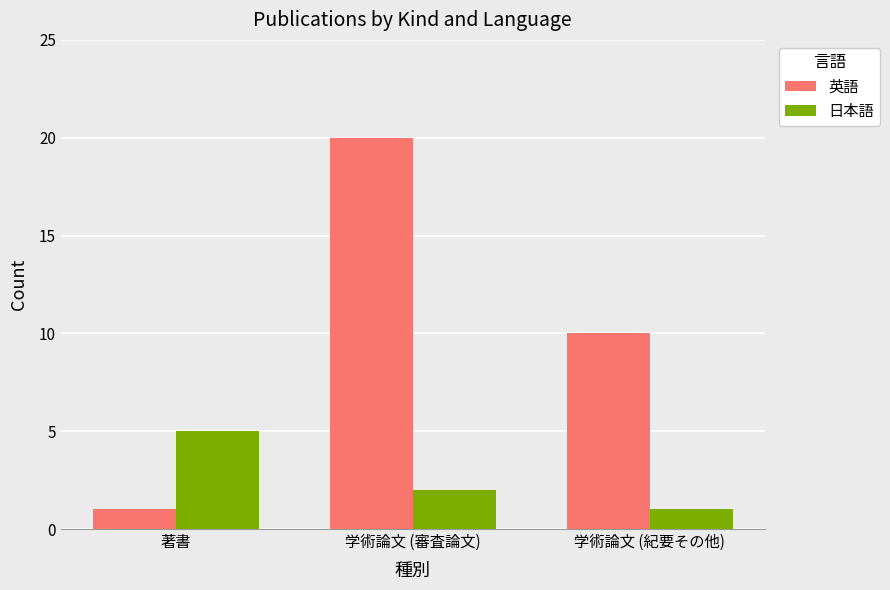

Which series changed the most between 著書 and 学術論文 (紀要その他)?

英語